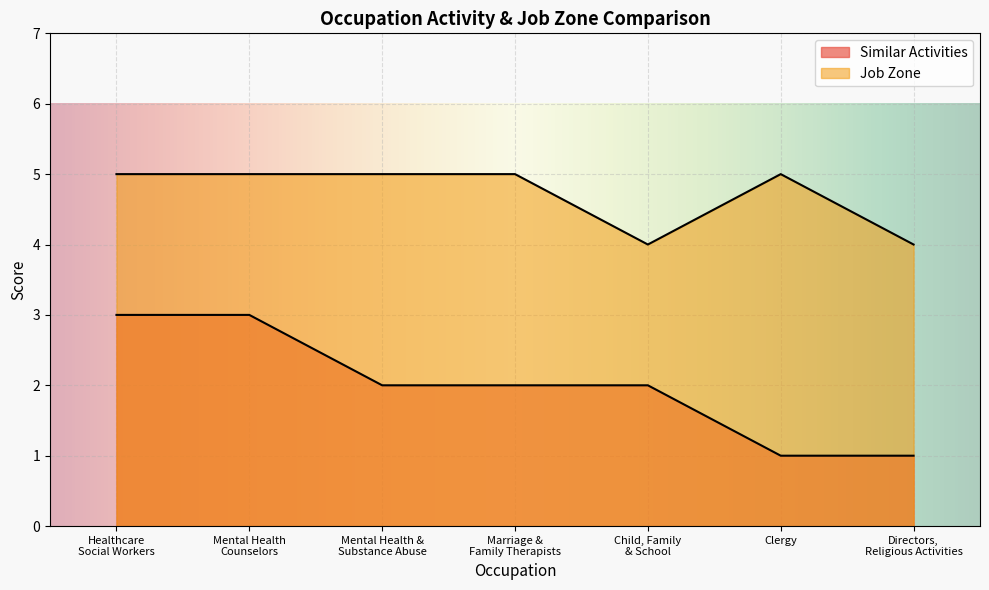

What is the difference between the maximum and minimum values in the Job Zone series?

1